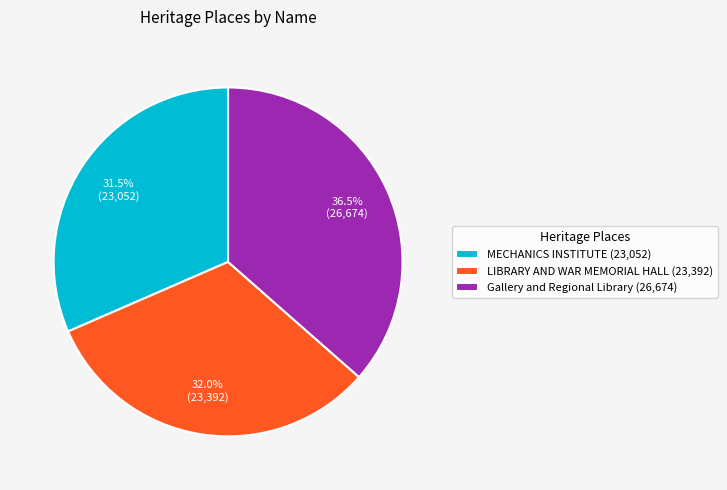

Which slice is the largest?

Gallery and Regional Library